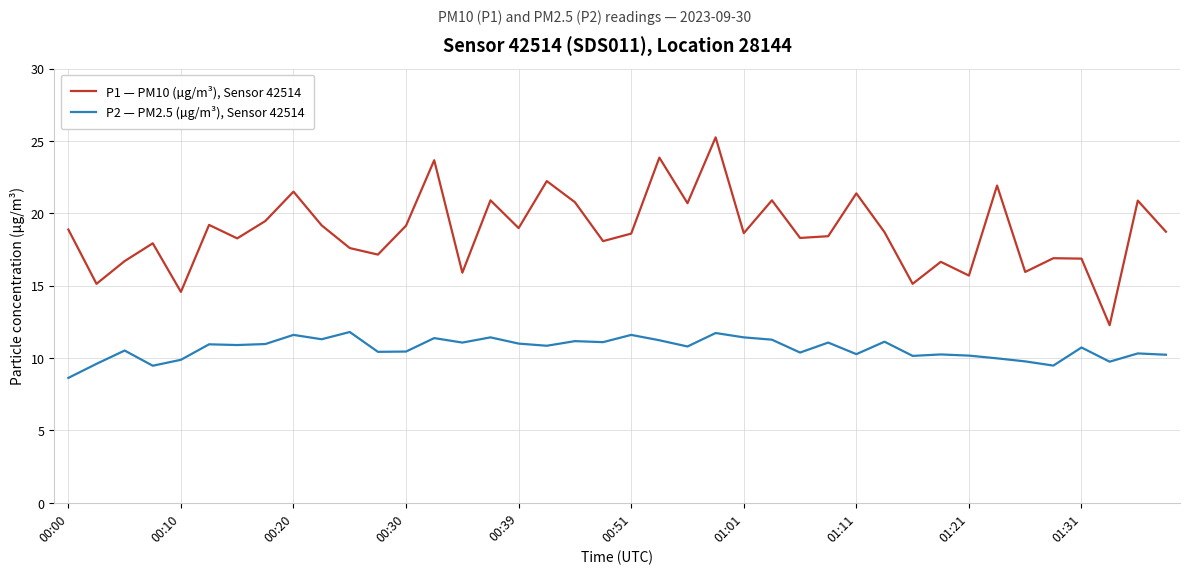

True or false: P2 — PM2.5 (µg/m³), Sensor 42514 has more than 2 points higher than both neighbors.

True